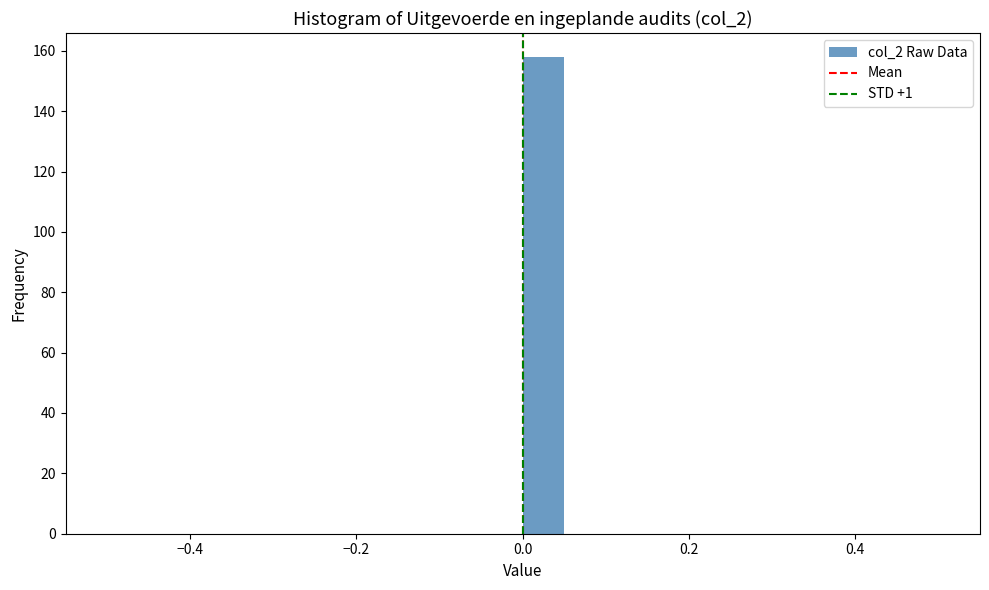

Around what value on the x-axis is the tallest bar? Give the approximate position of its centre, as read against the axis.

0.02